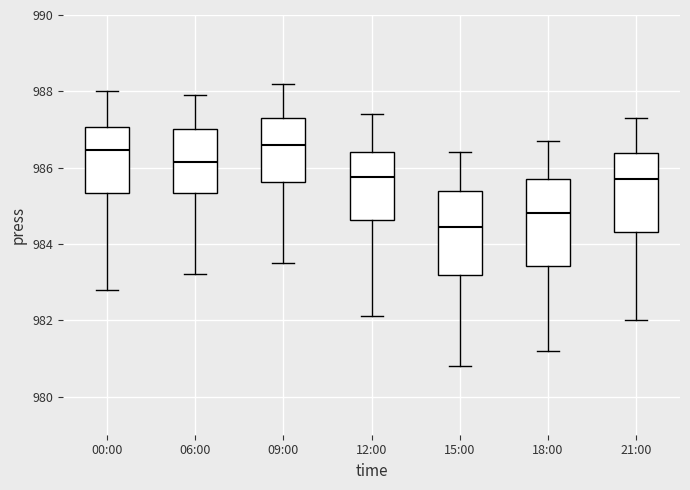

Reading left to right, transcribe this box plot: for each box, give where its median line is, the range the box spans, and where its two whiskers end, as read against the y-axis. The values are not printed on the chart, so give them approximately, as read against the axis.

00:00: median 986.4, box 985.4 to 987.0, whiskers 982.8 to 988.0
06:00: median 986.2, box 985.4 to 987.0, whiskers 983.2 to 988.0
09:00: median 986.6, box 985.6 to 987.4, whiskers 983.6 to 988.2
12:00: median 985.8, box 984.6 to 986.4, whiskers 982.2 to 987.4
15:00: median 984.4, box 983.2 to 985.4, whiskers 980.8 to 986.4
18:00: median 984.8, box 983.4 to 985.8, whiskers 981.2 to 986.8
21:00: median 985.8, box 984.4 to 986.4, whiskers 982.0 to 987.4